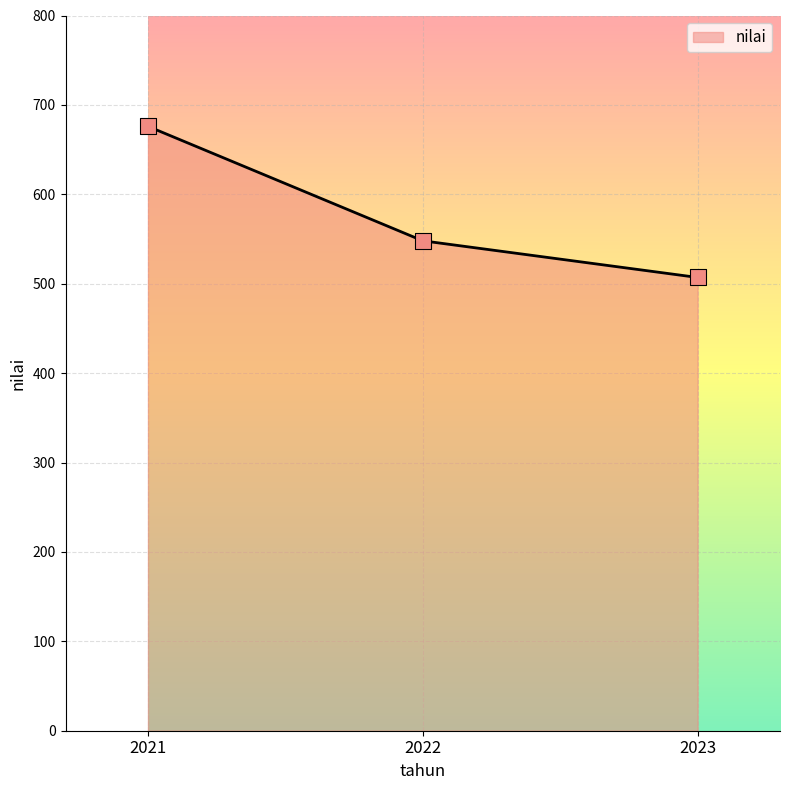

Which has a higher value, 2023 or 2022?

2022